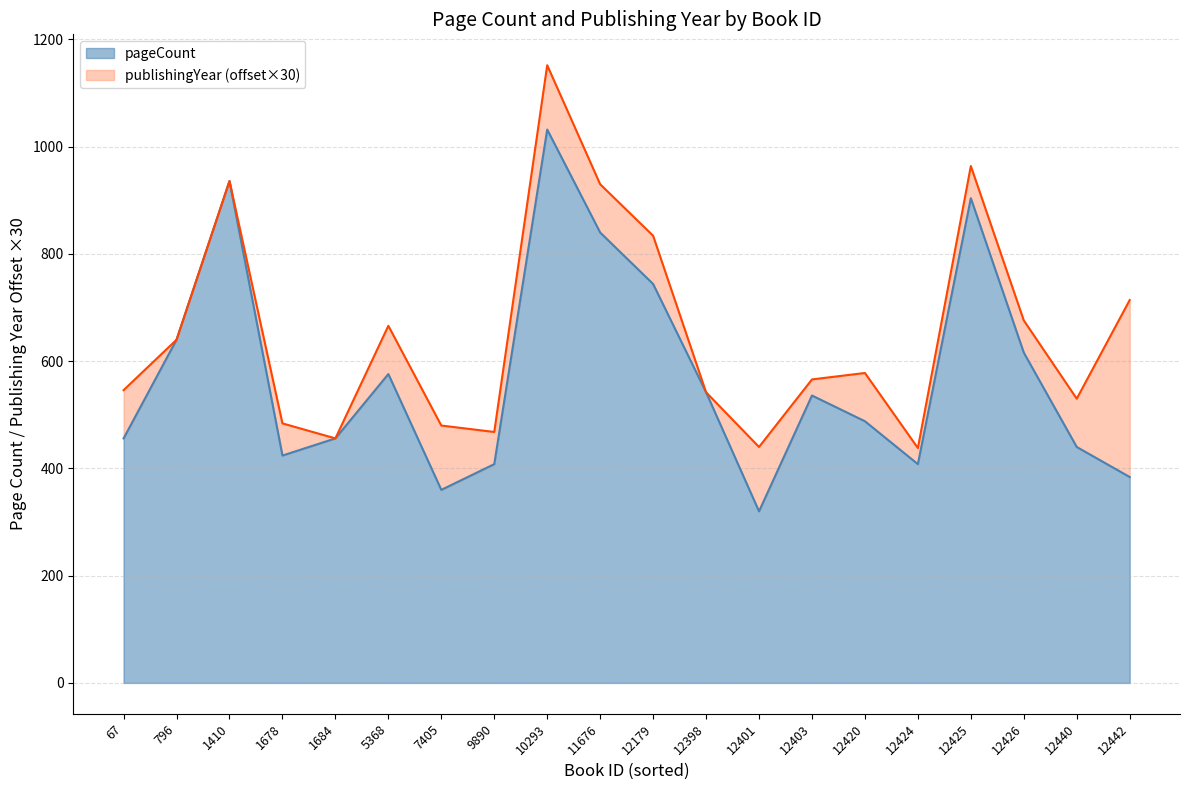

List the labels in order of value, largest first.

10293, 1410, 12425, 11676, 12179, 796, 12426, 5368, 12398, 12403, 12420, 67, 1684, 12440, 1678, 9890, 12424, 12442, 7405, 12401